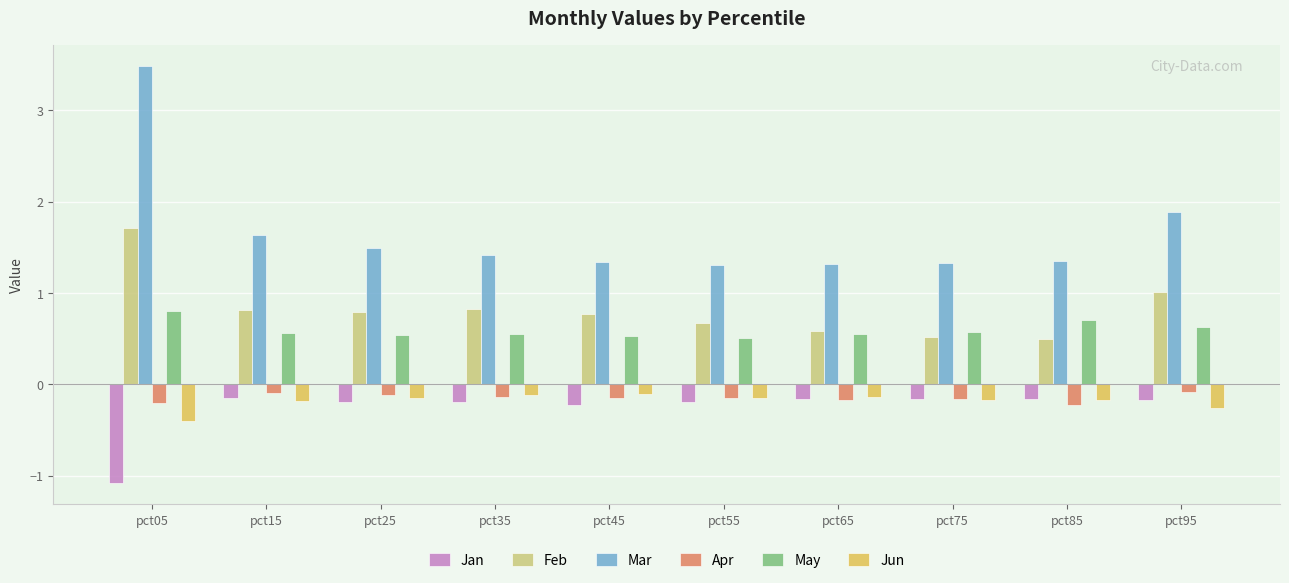

At which label is Mar closest to 2?

pct95